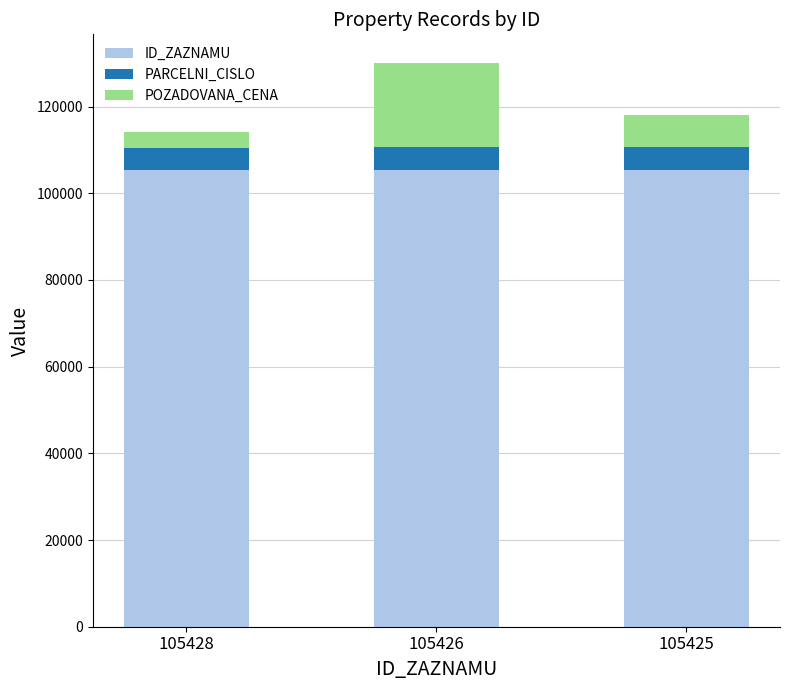

At which category is the sum across all series the highest?

105426